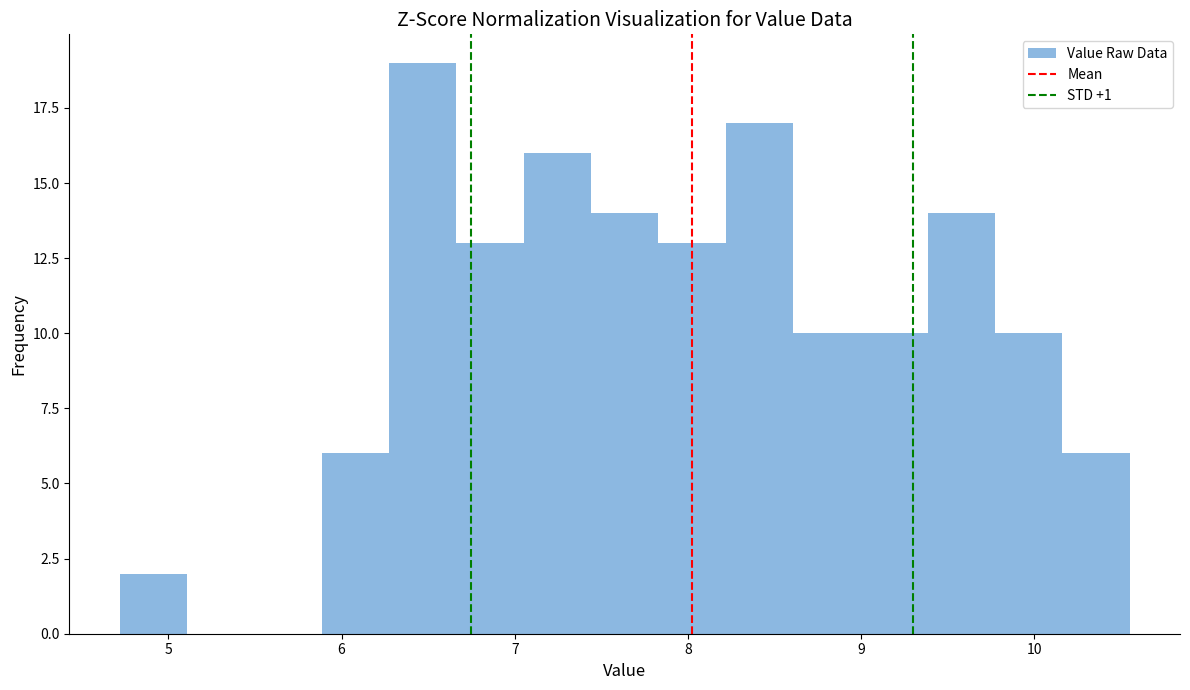

Around what value on the x-axis is the tallest bar? Give the approximate position of its centre, as read against the axis.

6.5